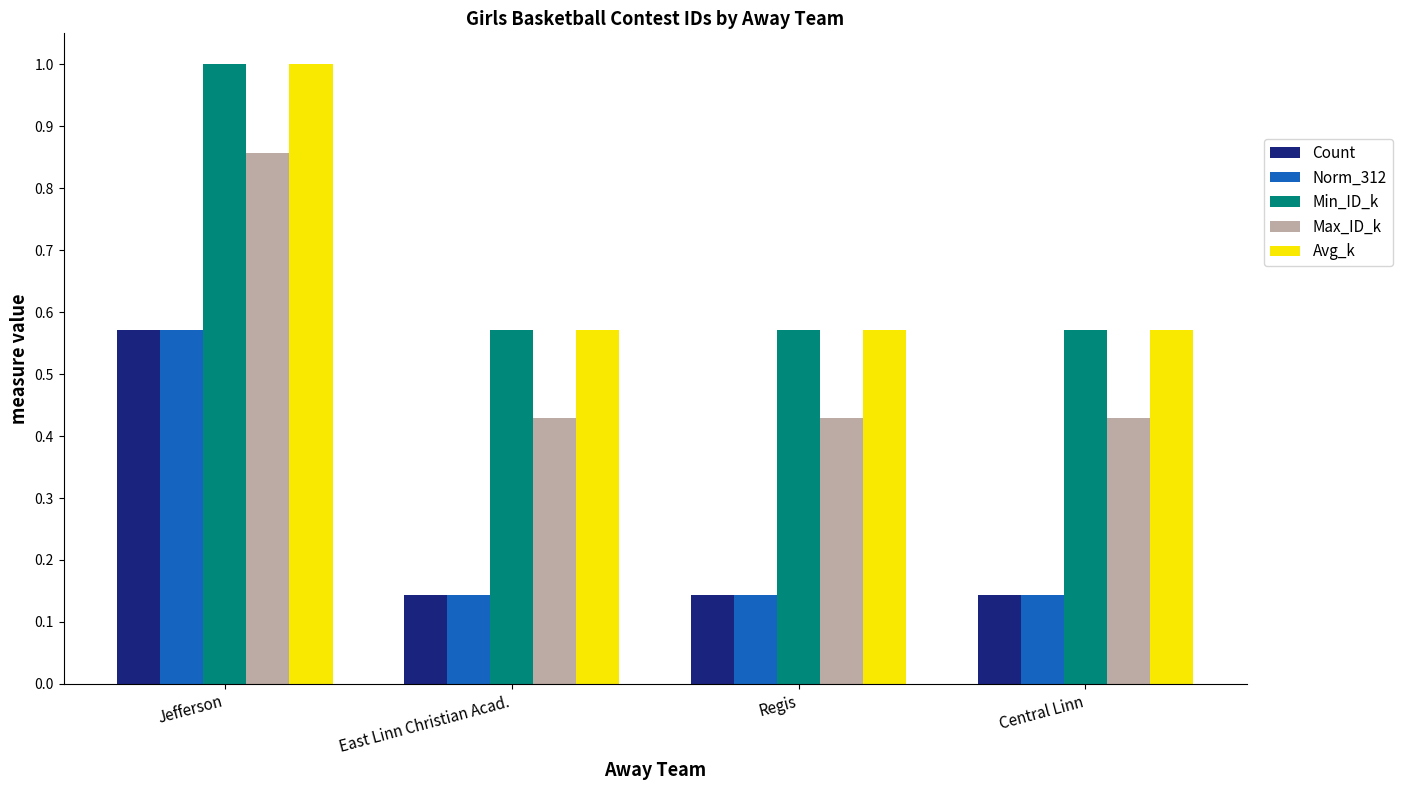

What position from the right is East Linn Christian Acad.?

3